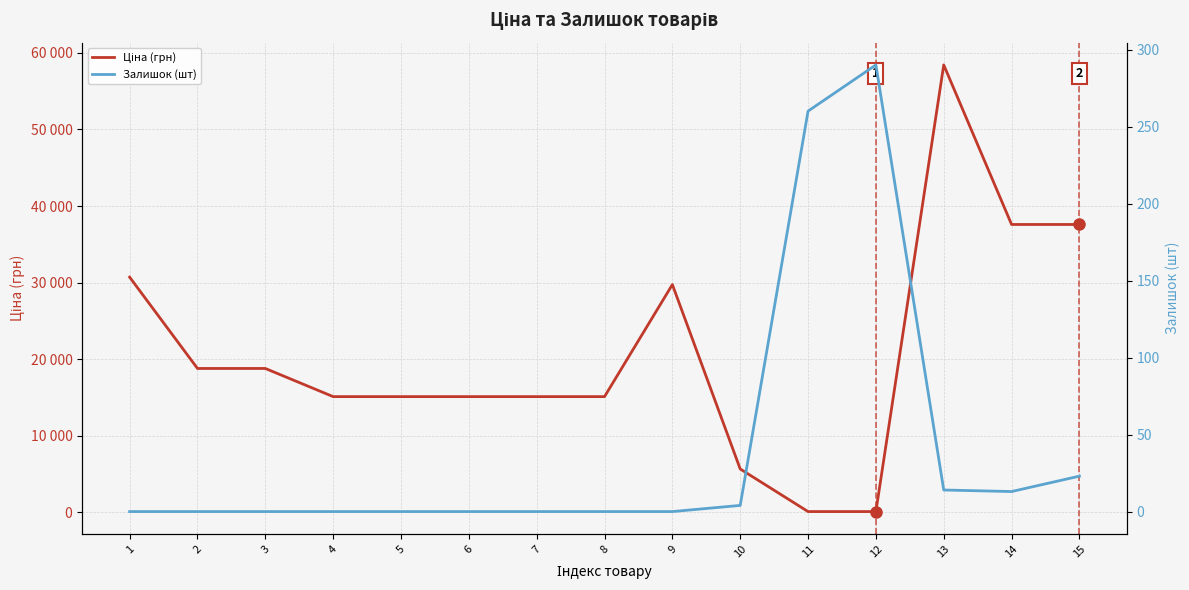

Reading left to right, what are all the values shown in this chart?

Ціна (грн): 30717.1	18796.8	18796.8	15120.0	15120.0	15120.0	15120.0	15120.0	29747.2	5673.8	114.1	114.1	58426.5	37593.6	37593.6
Залишок (шт): 0.0	0.0	0.0	0.0	0.0	0.0	0.0	0.0	0.0	4.0	260.0	290.0	14.0	13.0	23.0